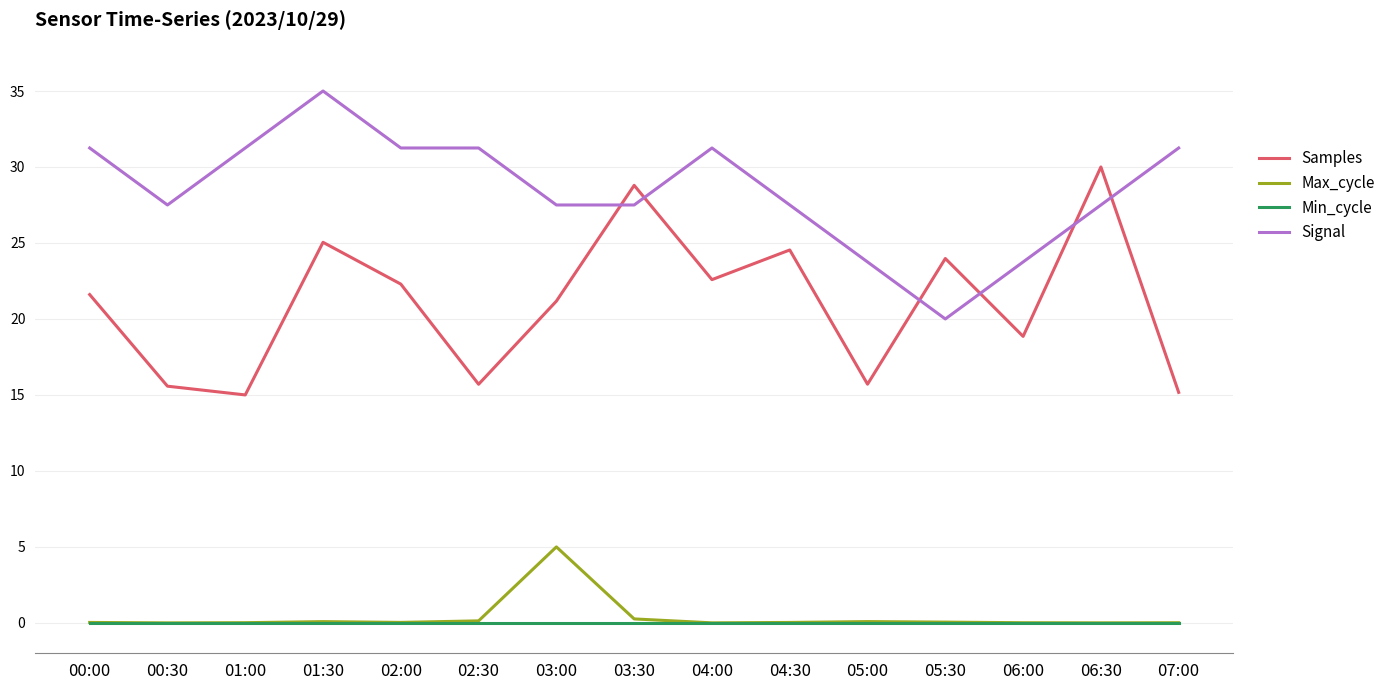

The value of Max_cycle at 01:00 is 0.0. True or false?

True